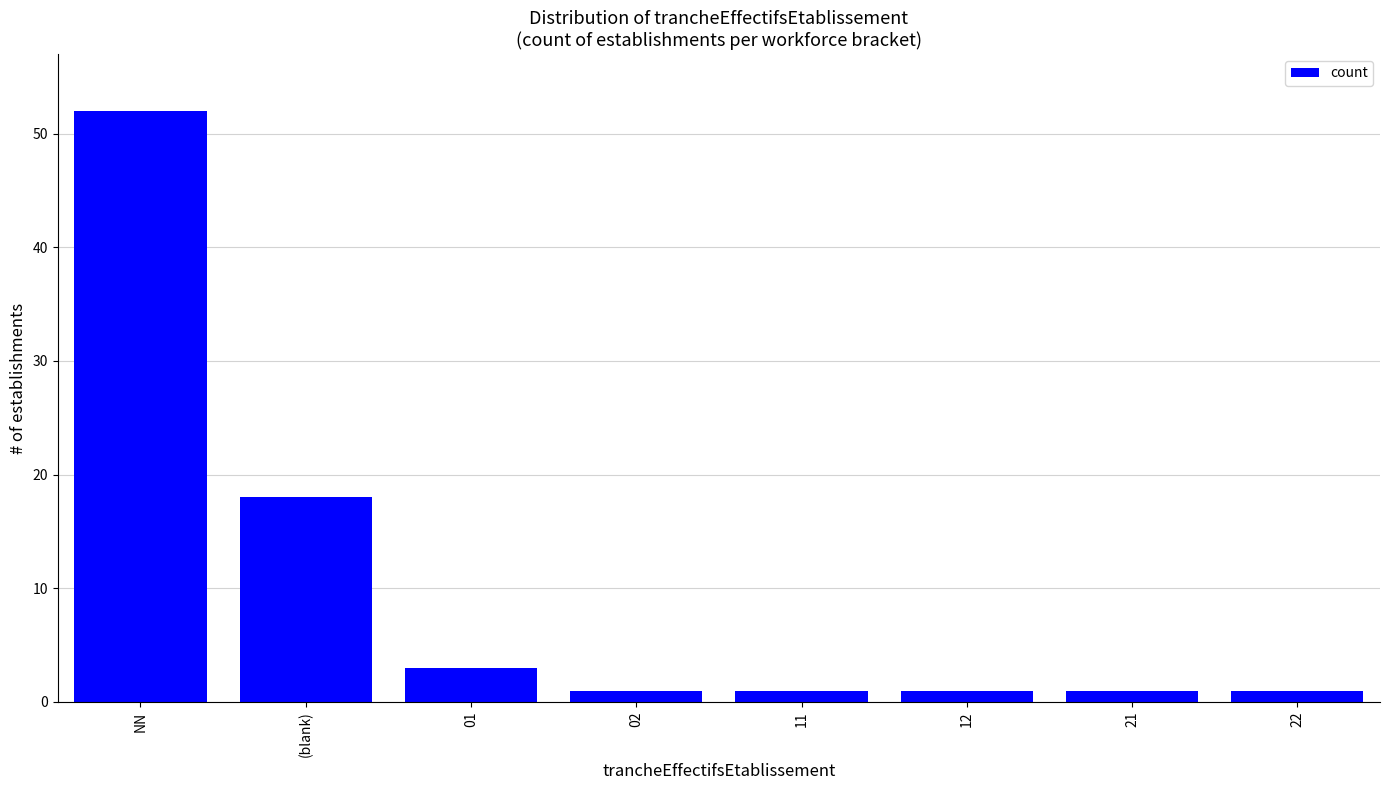

What is the ratio of the value at (blank) to the value at 22?

18.0